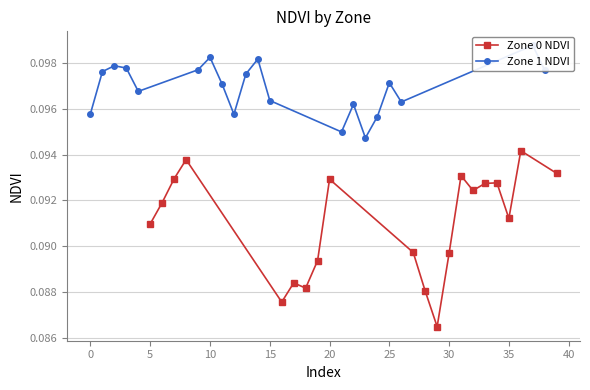

Count the Zone 0 NDVI values in the range 0 to 1.

20